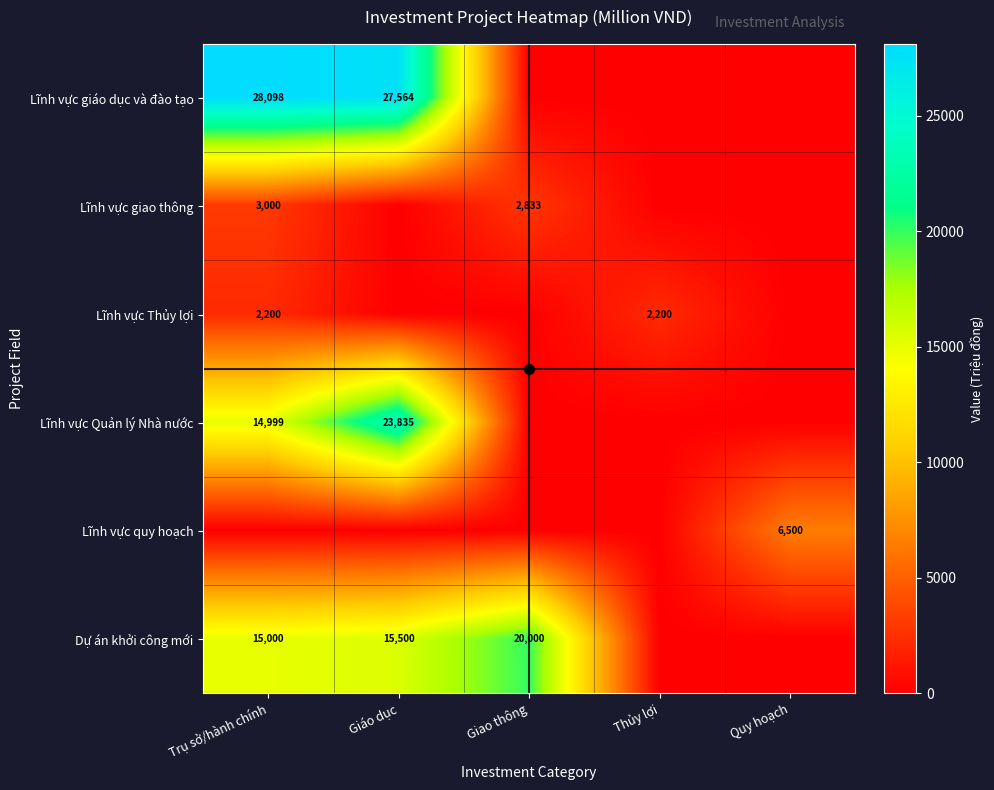

What is the difference between the highest and lowest values at Trụ sở/hành chính?

28098